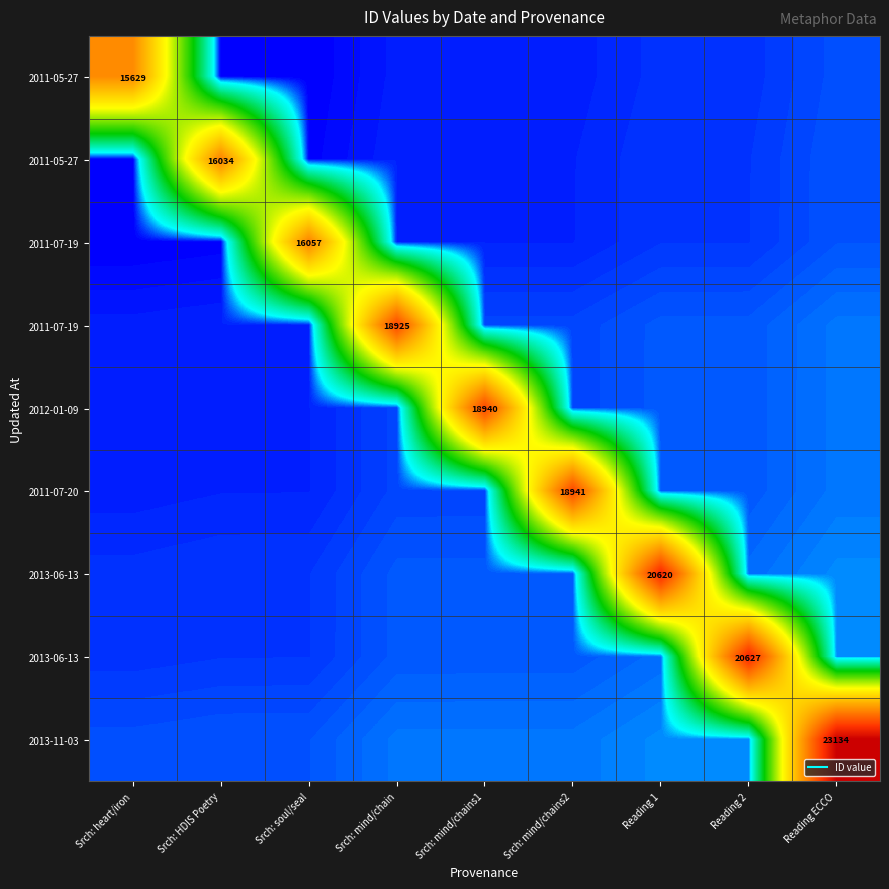

What is the greatest value displayed?

23134.0